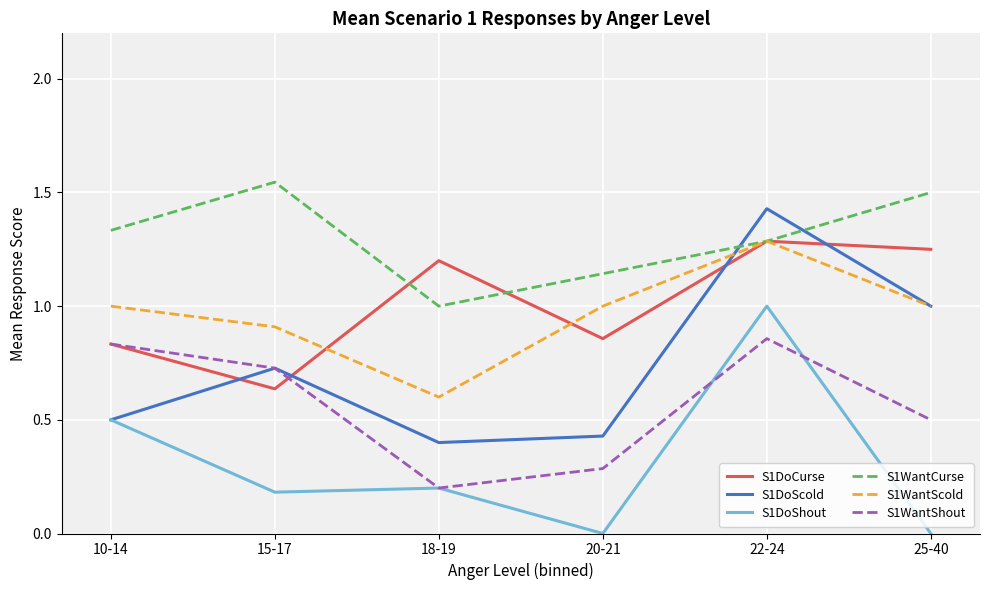

What position from the right is 10-14?

6